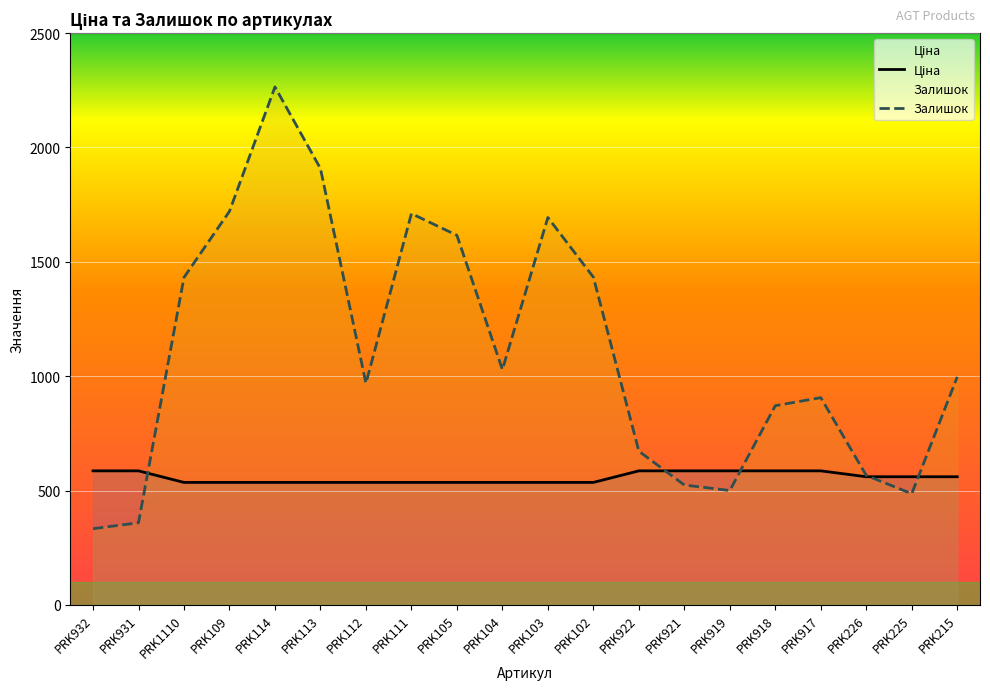

What is the lowest value of the Ціна series?

535.4